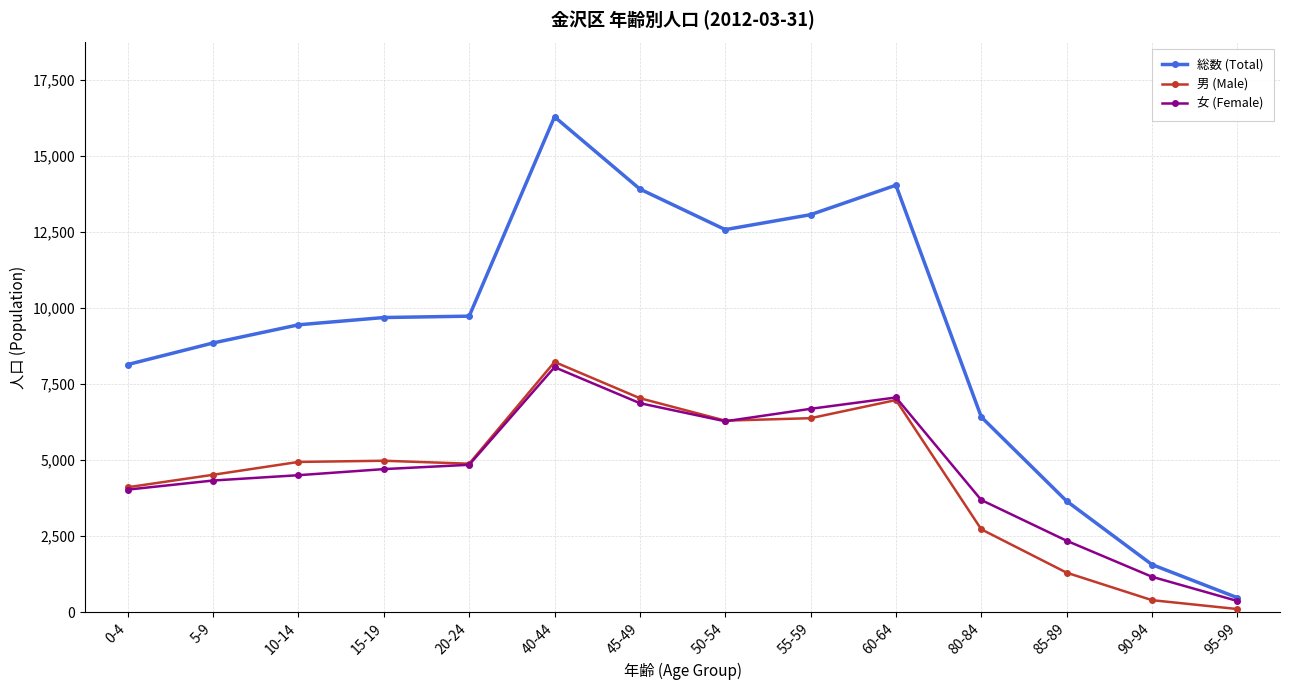

Which series changed the most between 20-24 and 85-89?

総数 (Total)